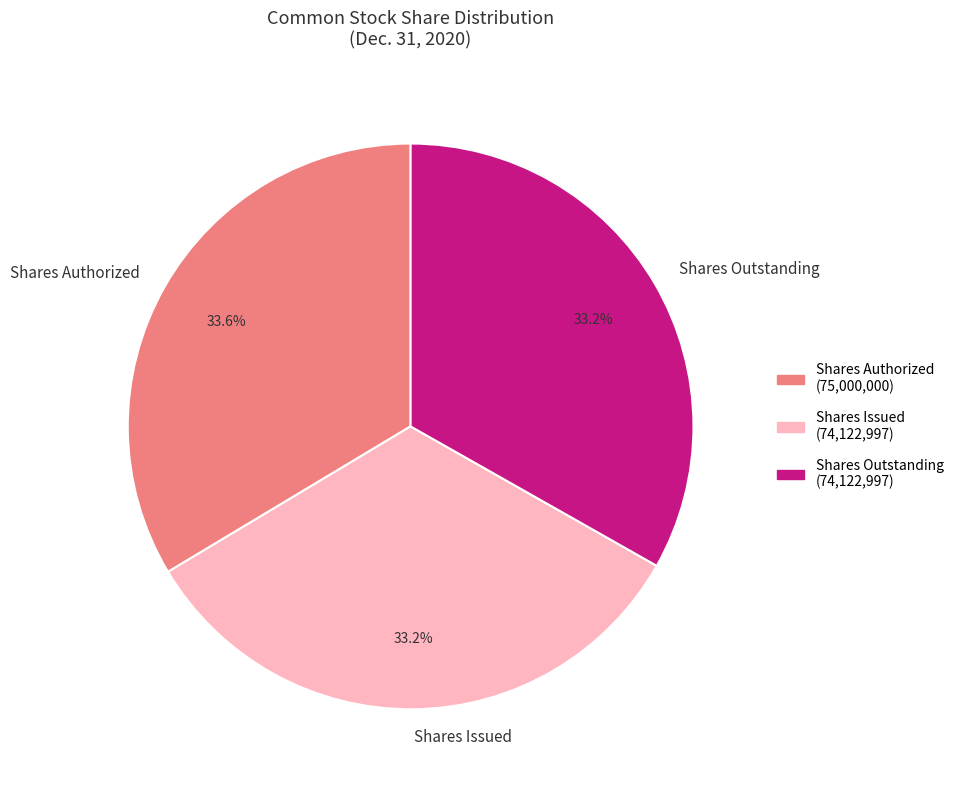

Is Shares Issued the majority of the pie?

No